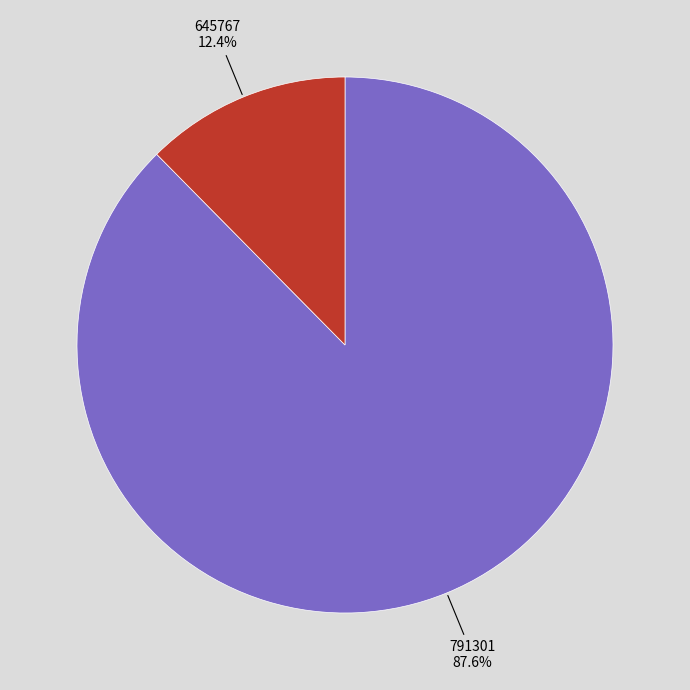

Approximately how many times larger is the value at 645767 compared to 791301?

0.1